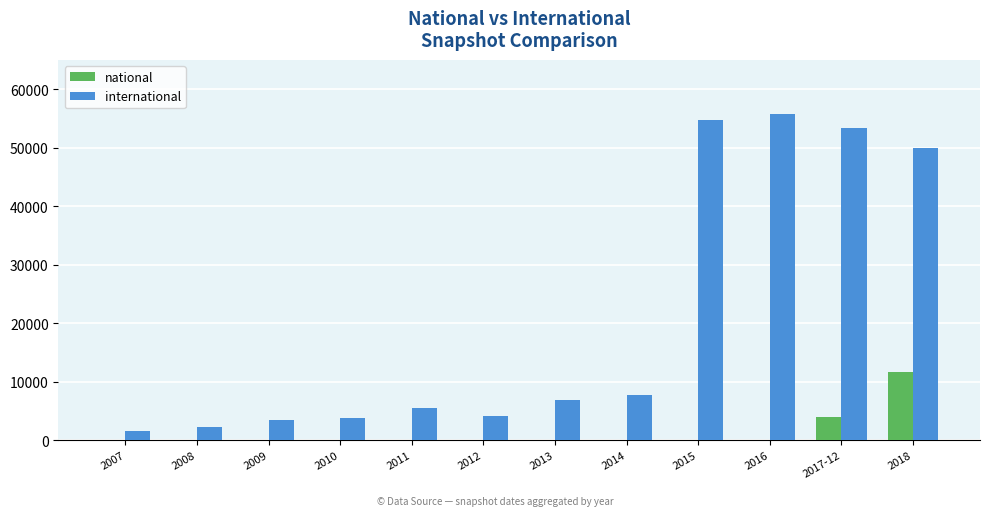

At which category is the sum across all series the highest?

2018